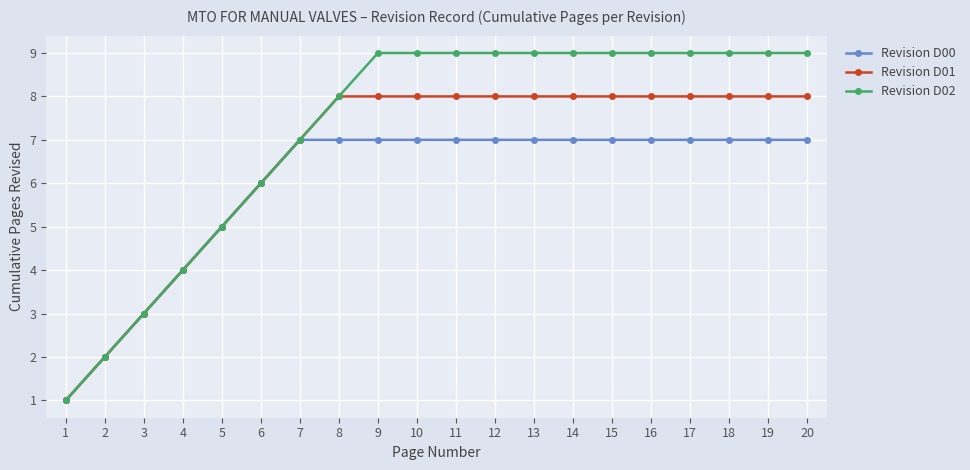

The Revision D02 series shows 7 at 7. True or false?

True